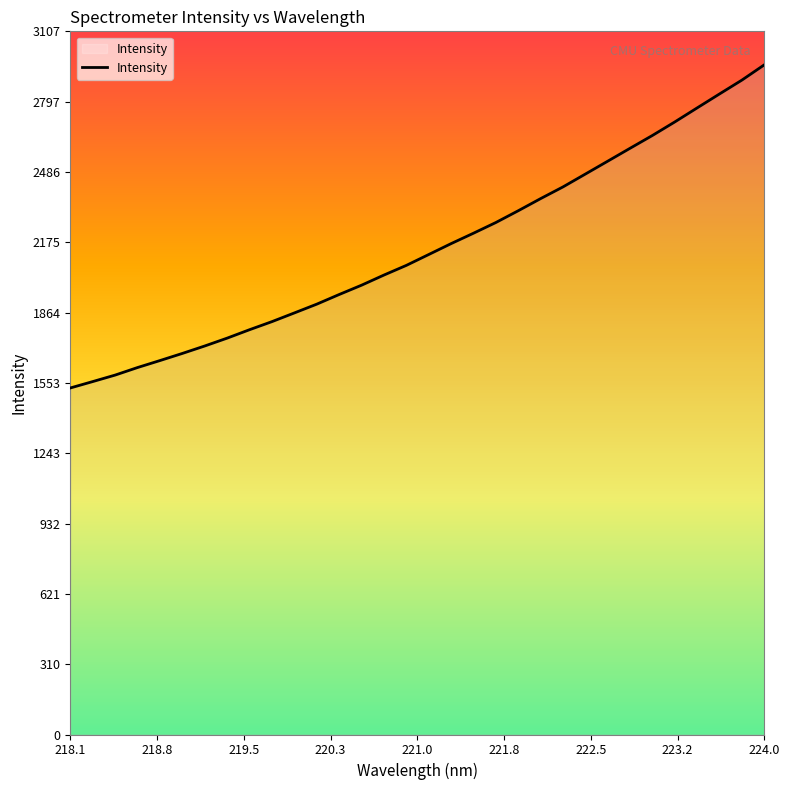

What is the smallest value displayed?

1531.6